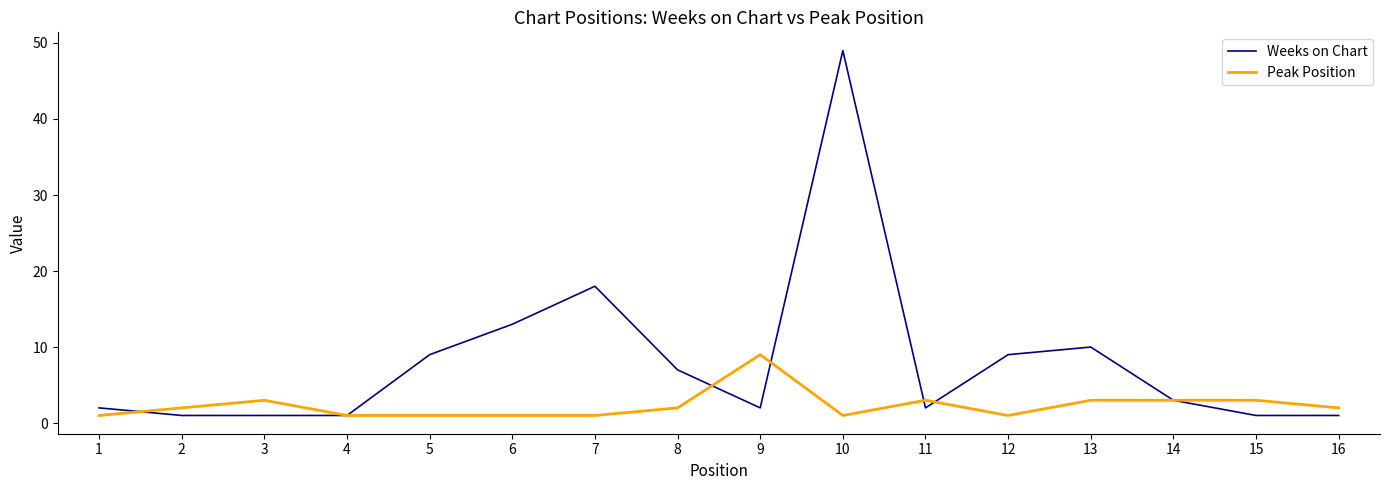

List the series in order of their overall mean, highest first.

Weeks on Chart, Peak Position